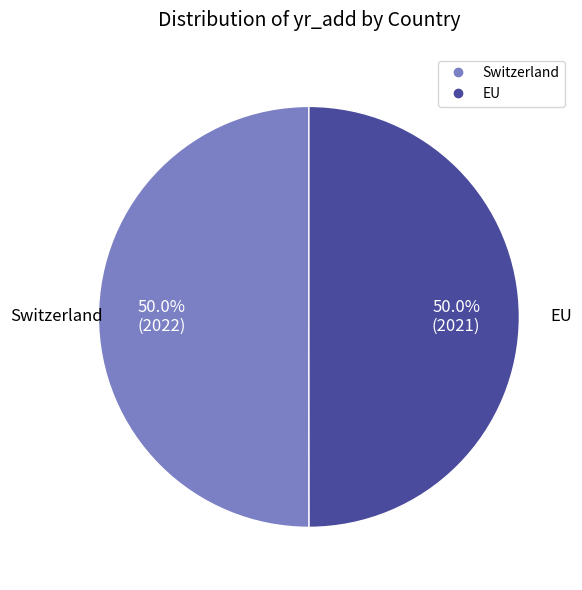

Is it true that Switzerland is 65% of the pie?

False